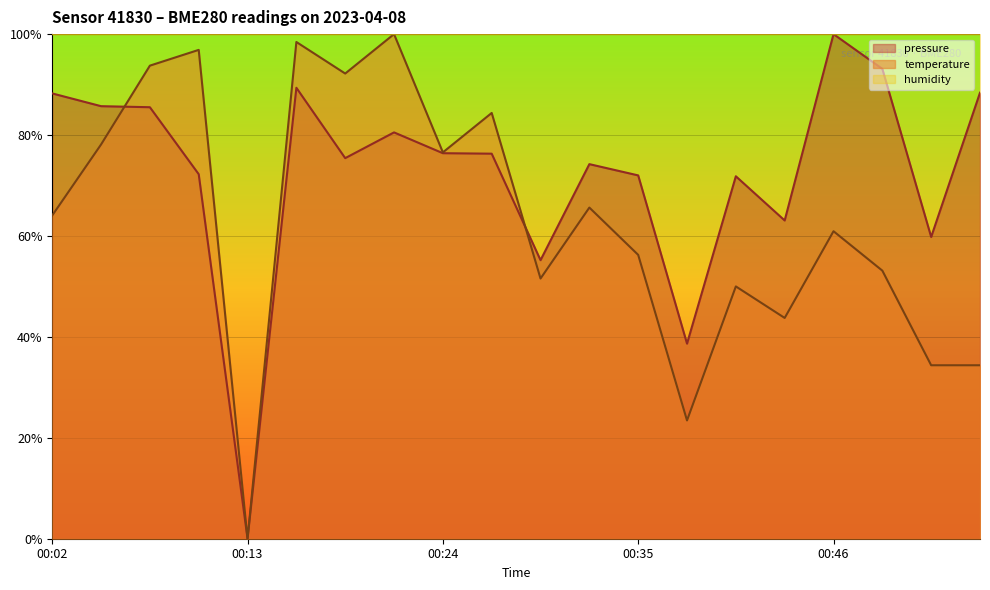

How many values in the temperature series are below 64?

10